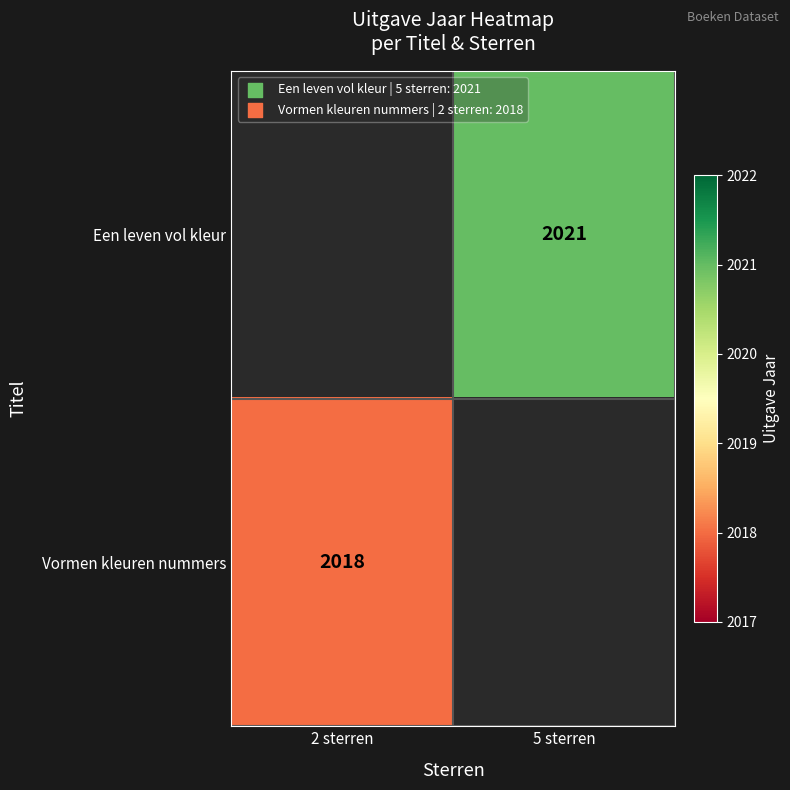

The value of Vormen kleuren nummers at 2 sterren is 1177. True or false?

False